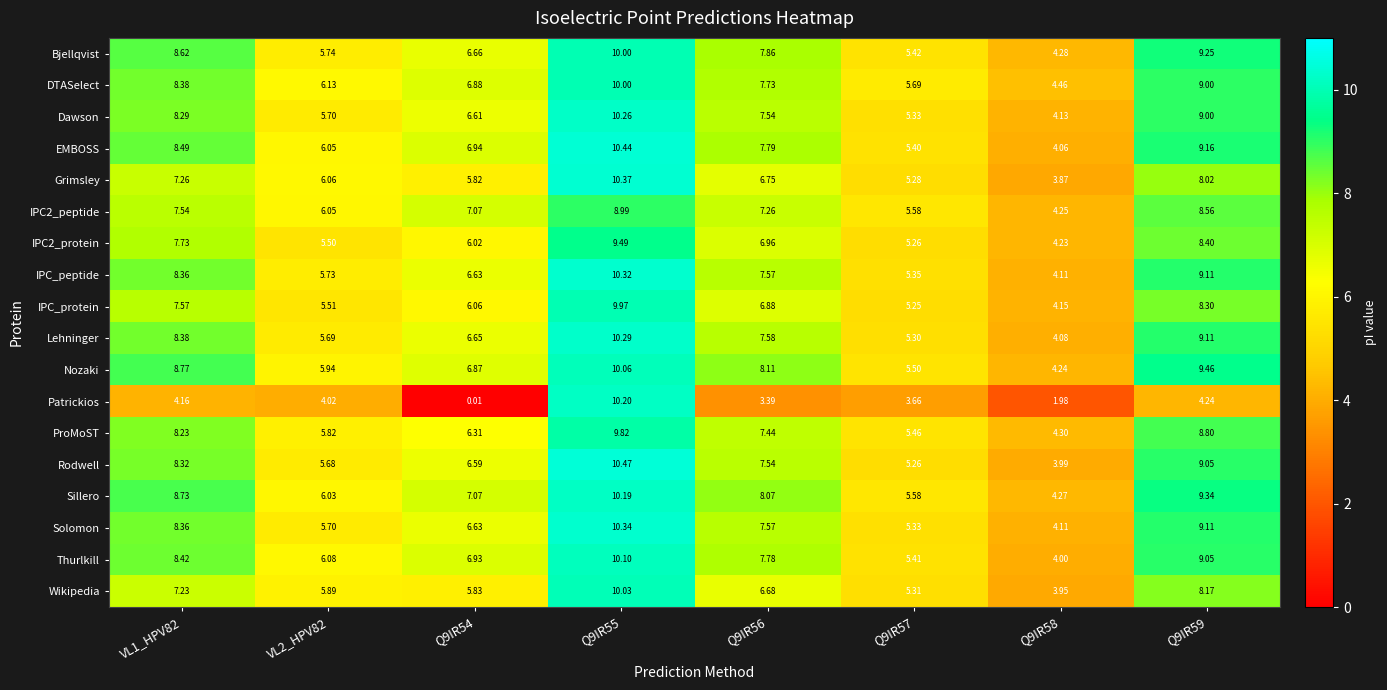

How many data points in IPC_peptide are less than 7?

4